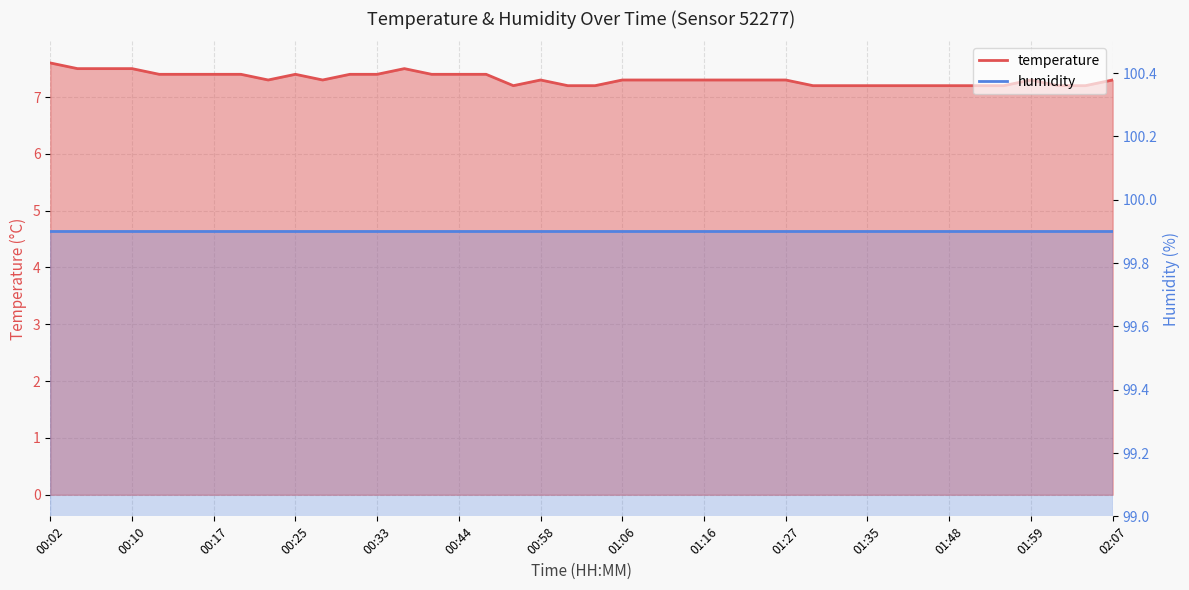

What is the ratio of the value at 00:47 to the value at 00:07?

1.0